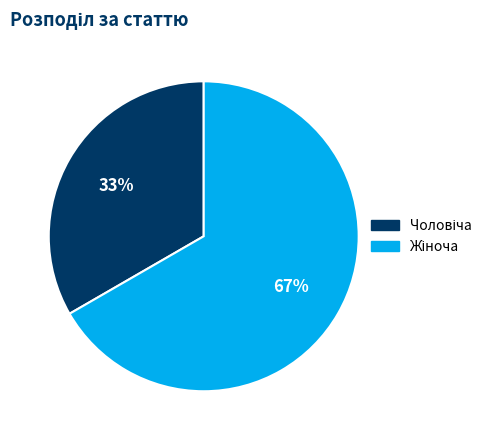

To the nearest percent, what is the average slice percentage?

50%